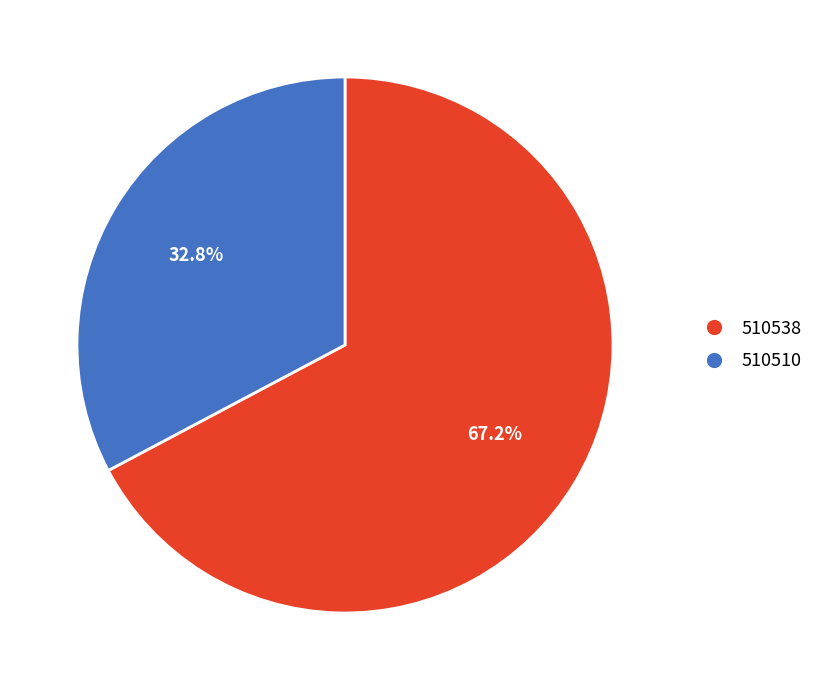

Between 510538 and 510510, which is larger?

510538